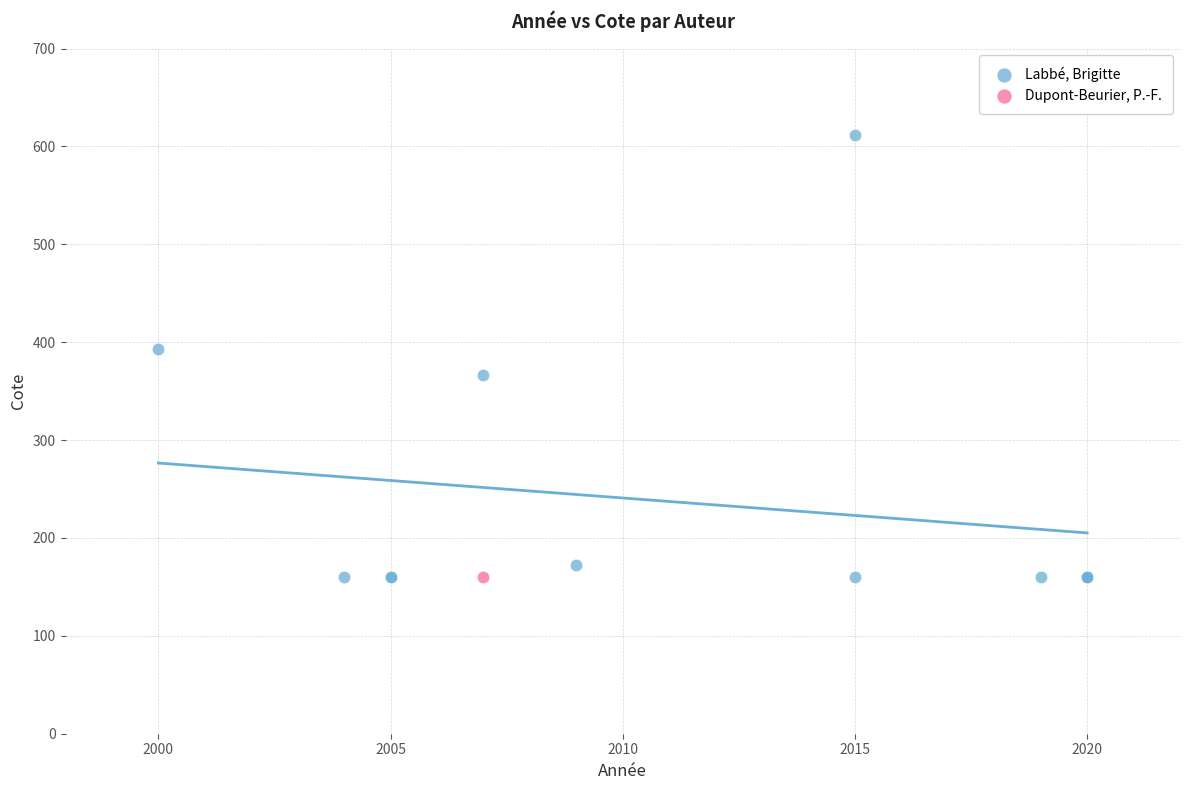

What are all the series names shown in the legend?

Labbé, Brigitte, Dupont-Beurier, P.-F.